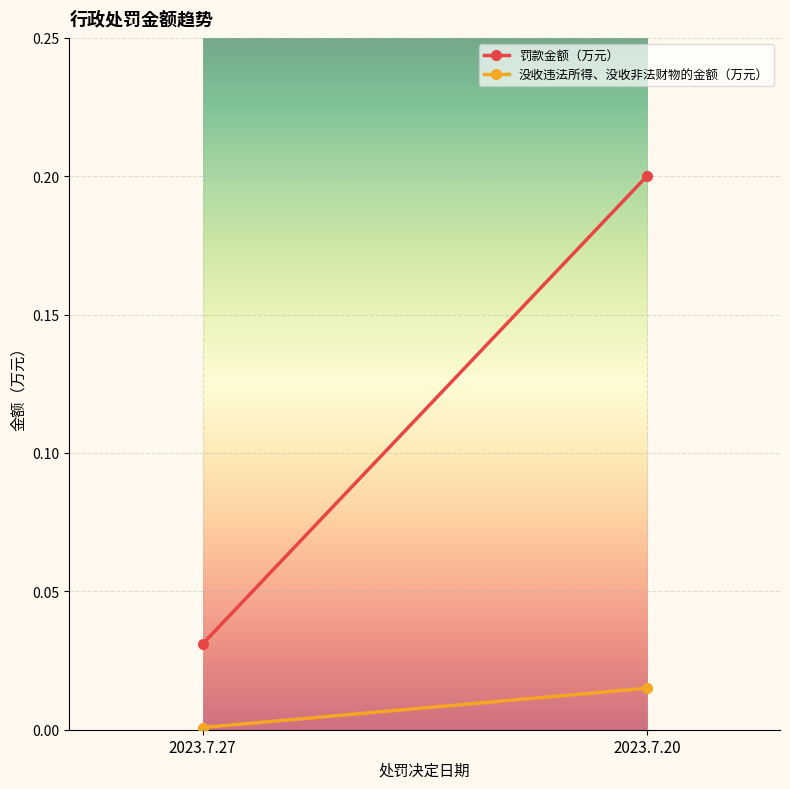

Reading left to right, transcribe all the data shown in this chart.

罚款金额（万元）: 2023.7.27=0.0	2023.7.20=0.2
没收违法所得、没收非法财物的金额（万元）: 2023.7.27=0.0	2023.7.20=0.0